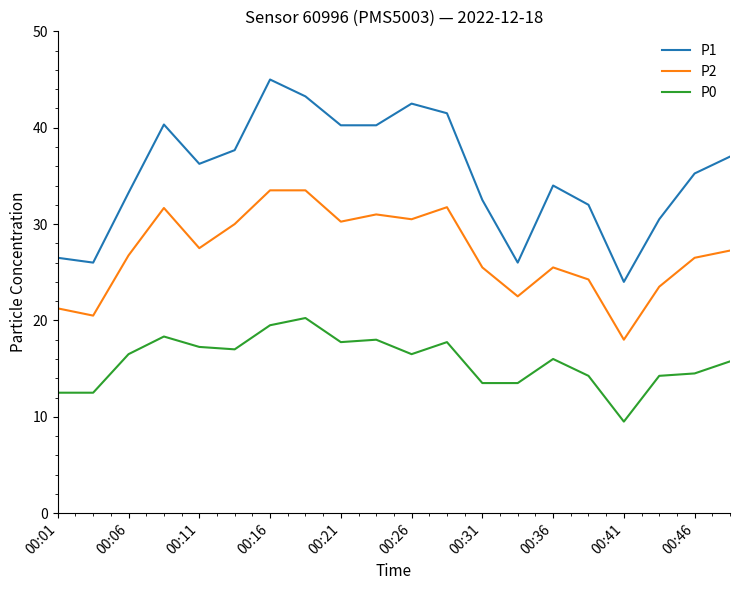

Rank the series by their average value, from lowest to highest.

P0, P2, P1